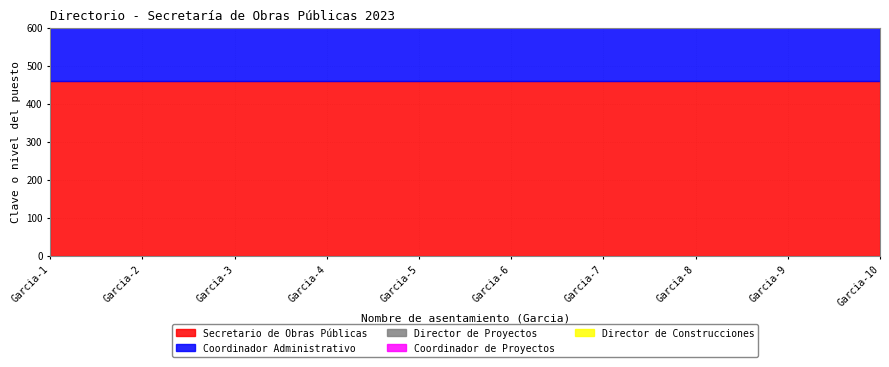

List the series in order of their peak value, lowest first.

Coordinador de Proyectos, Director de Proyectos, Director de Construcciones, Secretario de Obras Públicas, Coordinador Administrativo